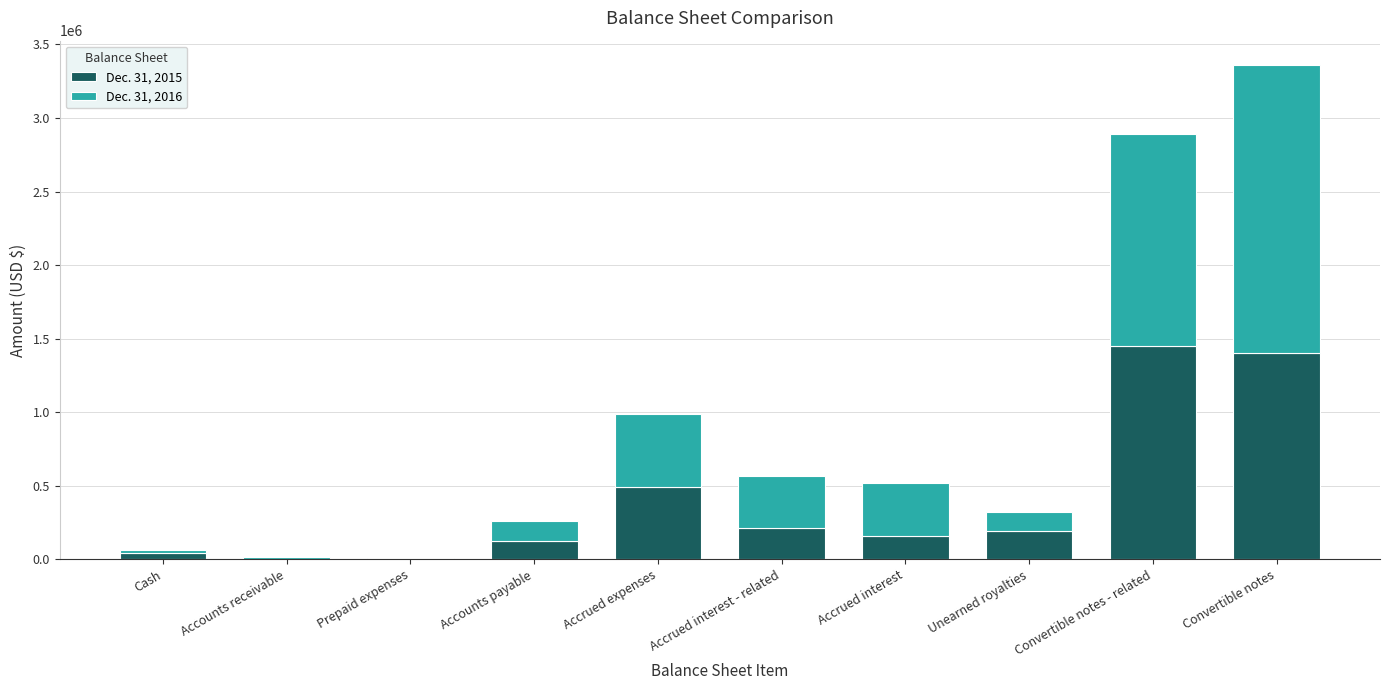

What is the total value across all series at Convertible notes?

3358095